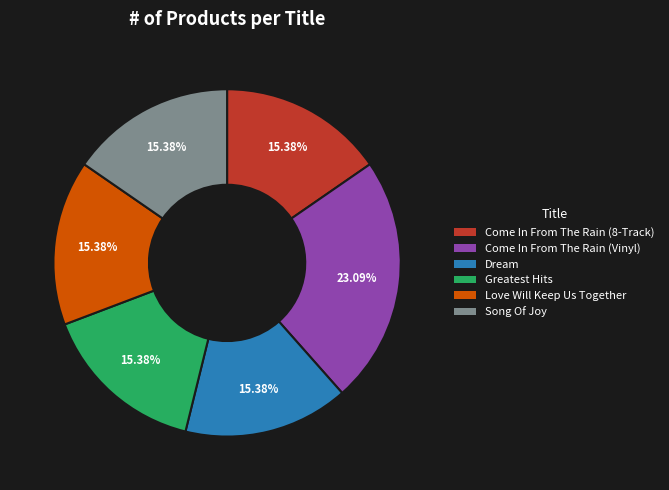

Is there any slice that represents more than half of the pie?

No